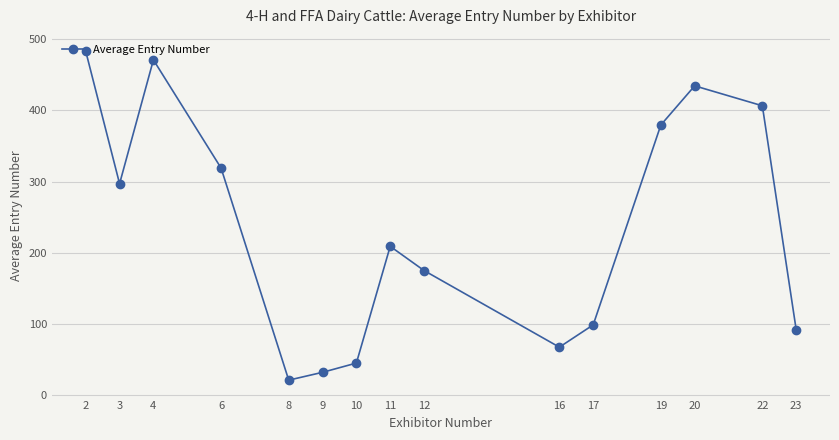

Does the chart have visible grid lines?

Yes